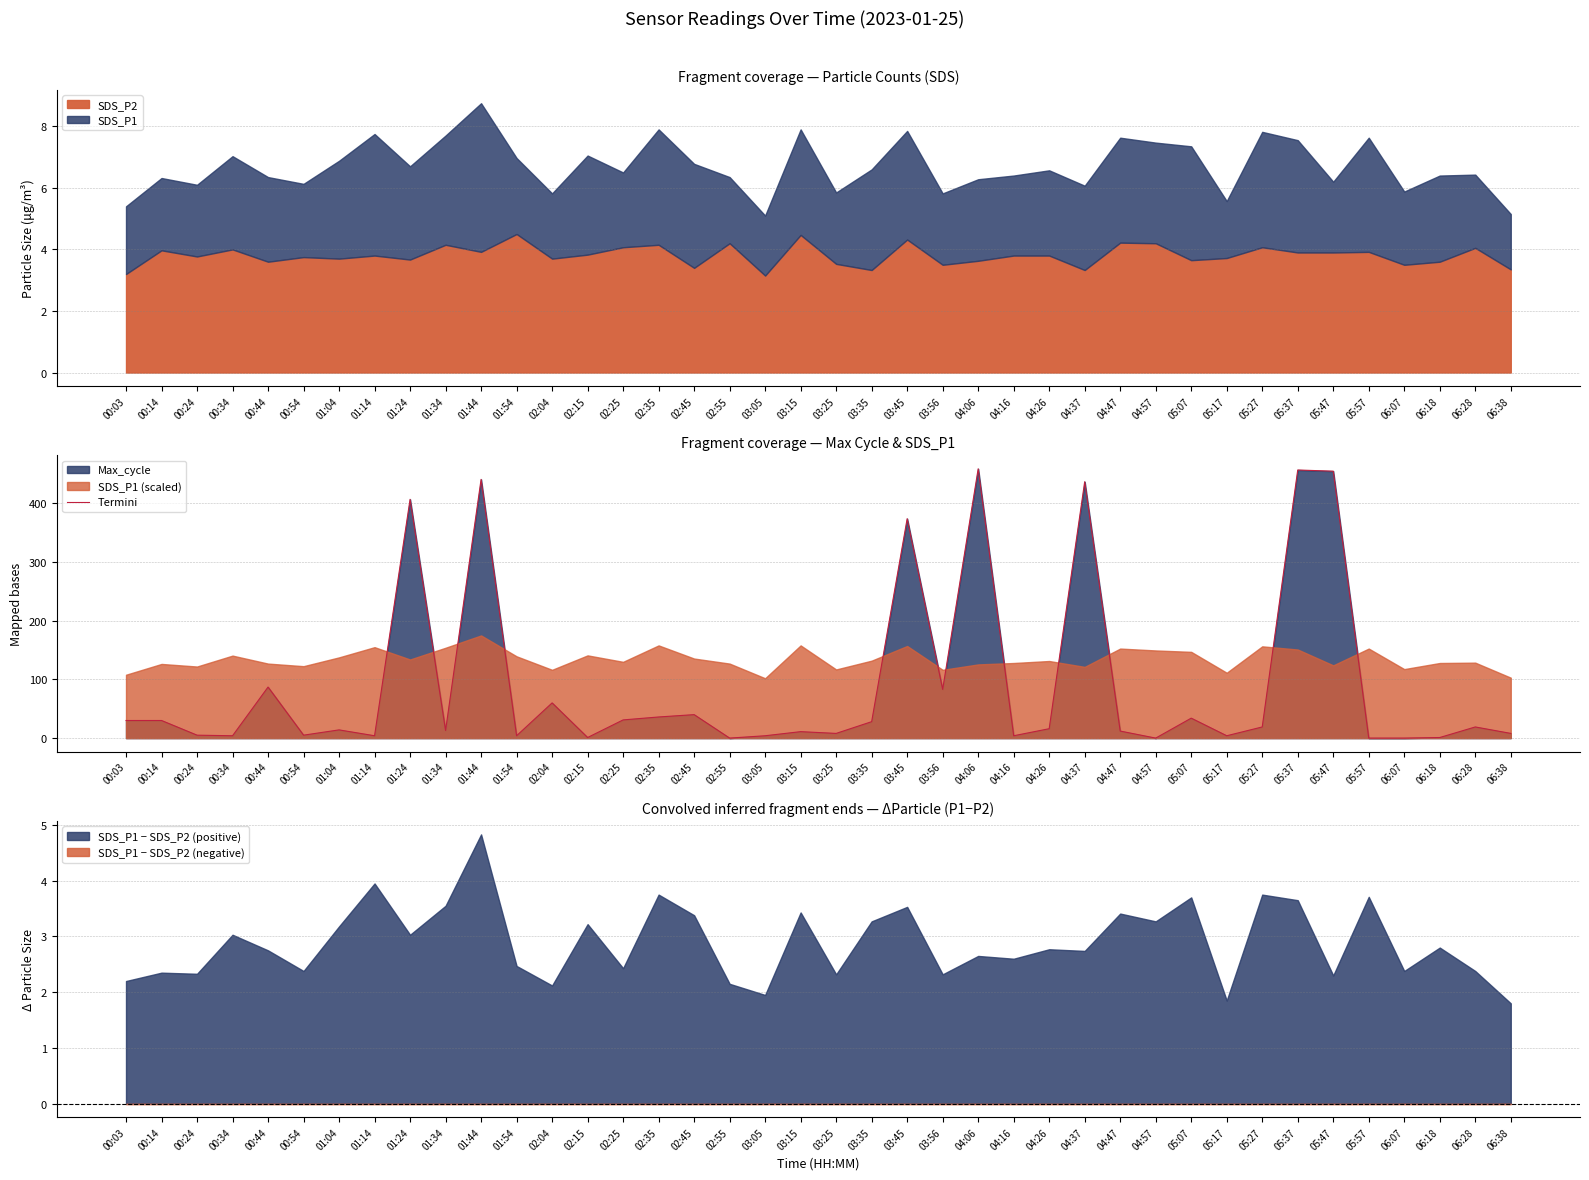

Read the value at 04:06.

459